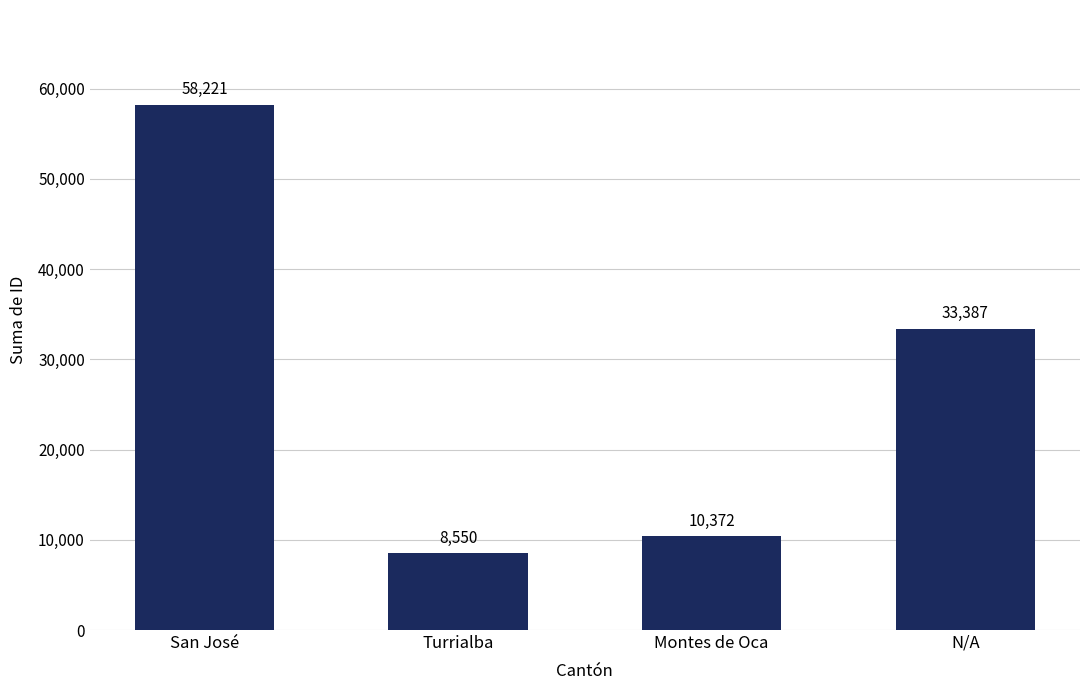

Reading right to left, extract all data points from this chart.

N/A=33387	Montes de Oca=10372	Turrialba=8550	San José=58221